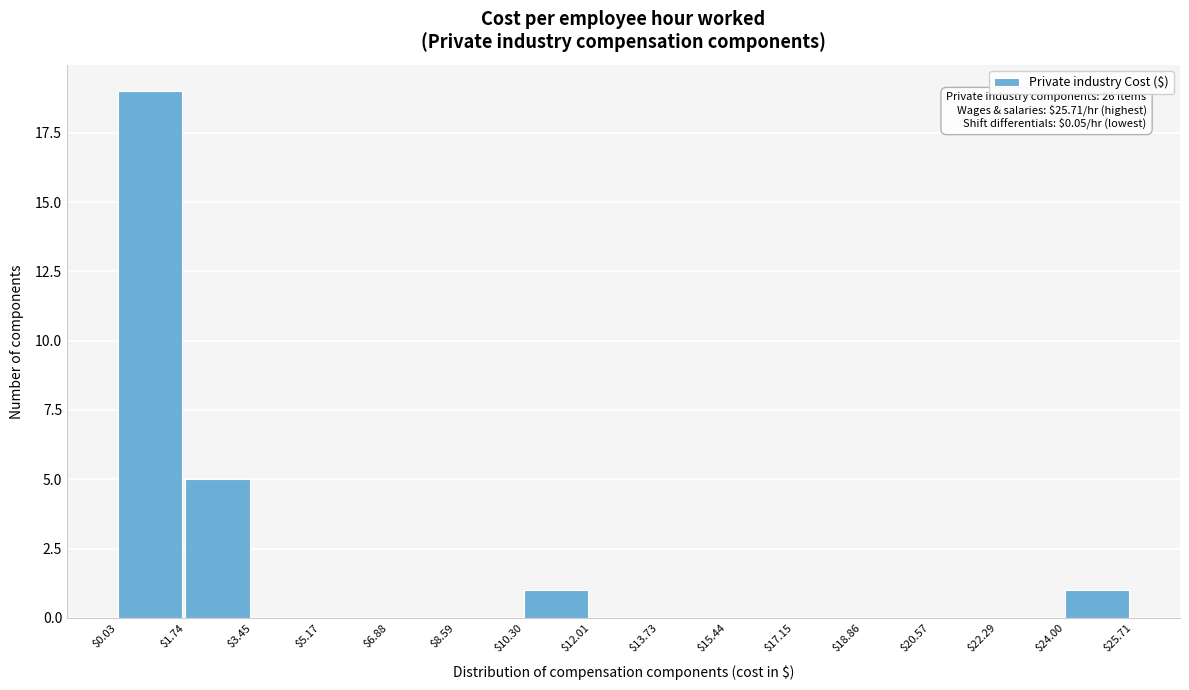

Which range on the x-axis has the tallest bar?

$0.03 to $1.74